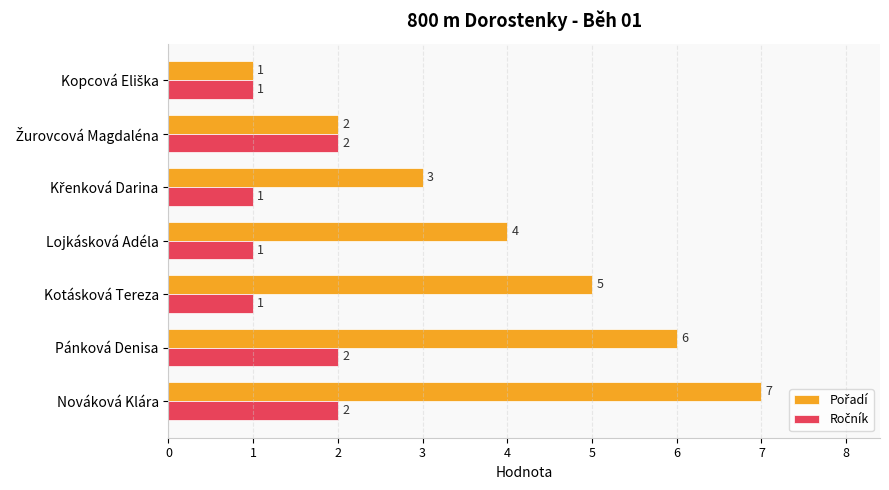

What is the spread (max minus min) of values at Lojkásková Adéla?

3